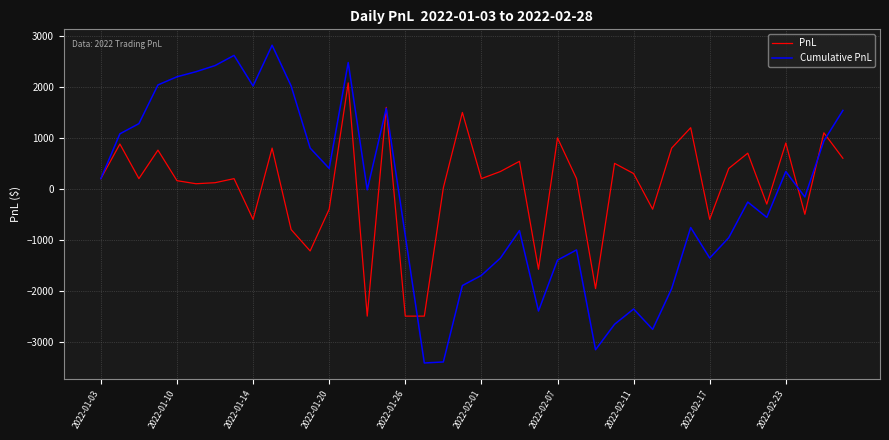

What is the minimum value for PnL?

-2500